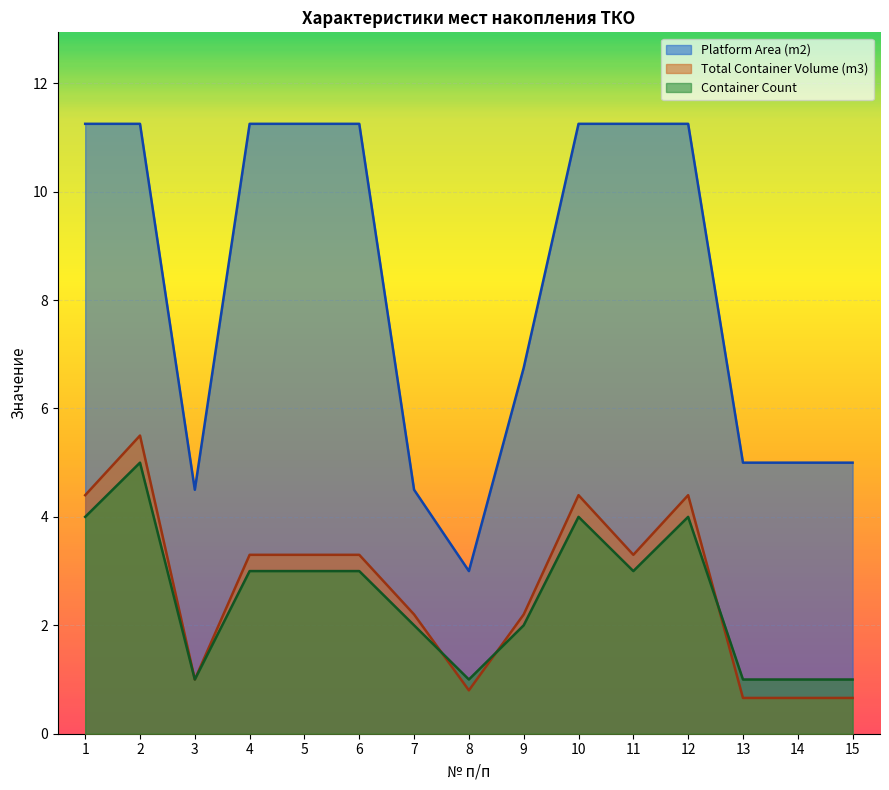

Which series has the largest range (max minus min)?

Platform Area (m2)